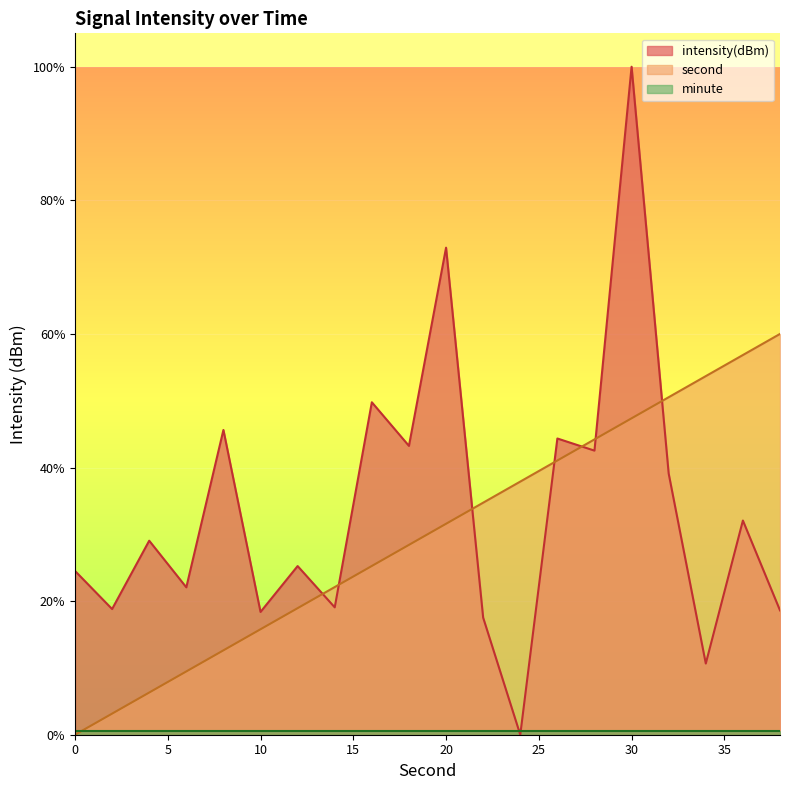

How many intersections are there between intensity and second?

7